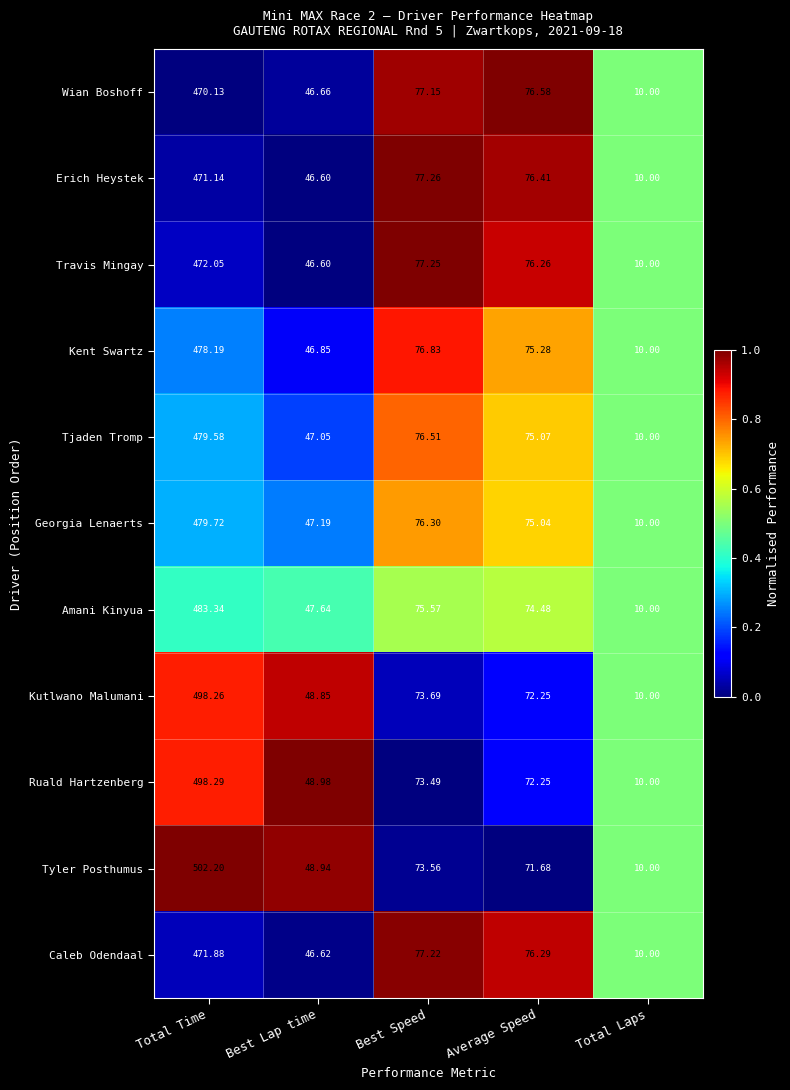

List the labels in order of Kent Swartz value, smallest first.

Total Laps, Best Lap time, Average Speed, Best Speed, Total Time